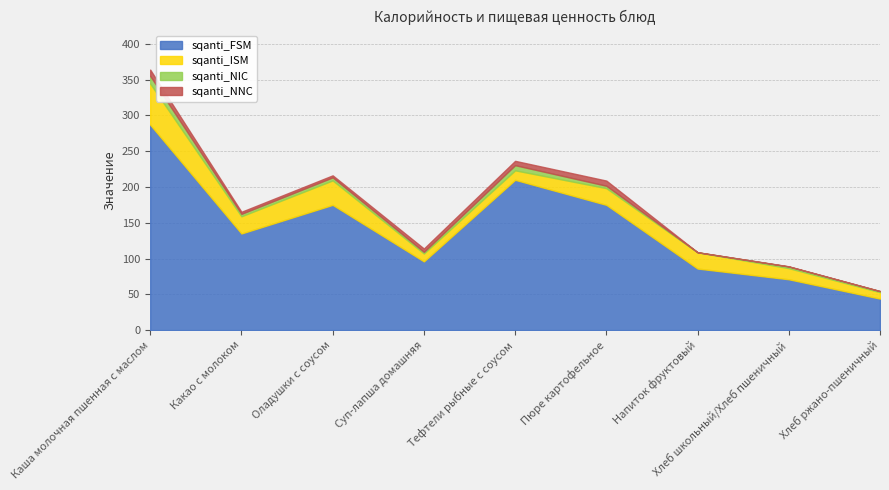

What is the total value across all series at Оладушки с соусом?

216.2